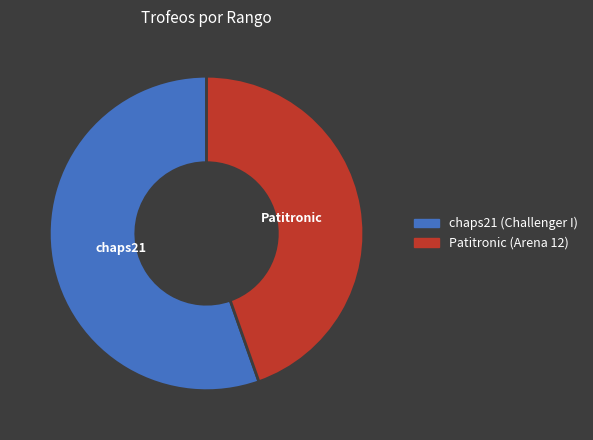

Is there a majority slice in this chart?

Yes